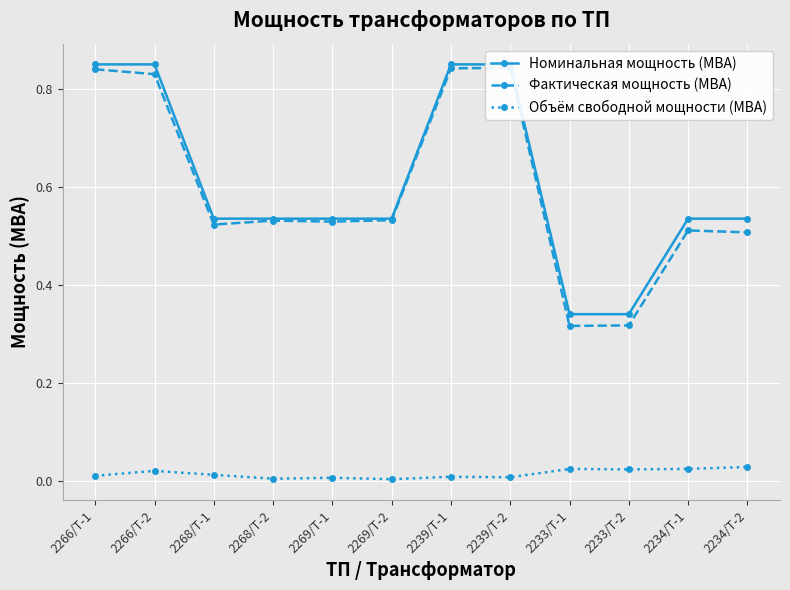

Reading left to right, extract all data points from this chart.

Номинальная мощность (МВА): 0.8	0.8	0.5	0.5	0.5	0.5	0.8	0.8	0.3	0.3	0.5	0.5
Фактическая мощность (МВА): 0.8	0.8	0.5	0.5	0.5	0.5	0.8	0.8	0.3	0.3	0.5	0.5
Объём свободной мощности (МВА): 0.0	0.0	0.0	0.0	0.0	0.0	0.0	0.0	0.0	0.0	0.0	0.0